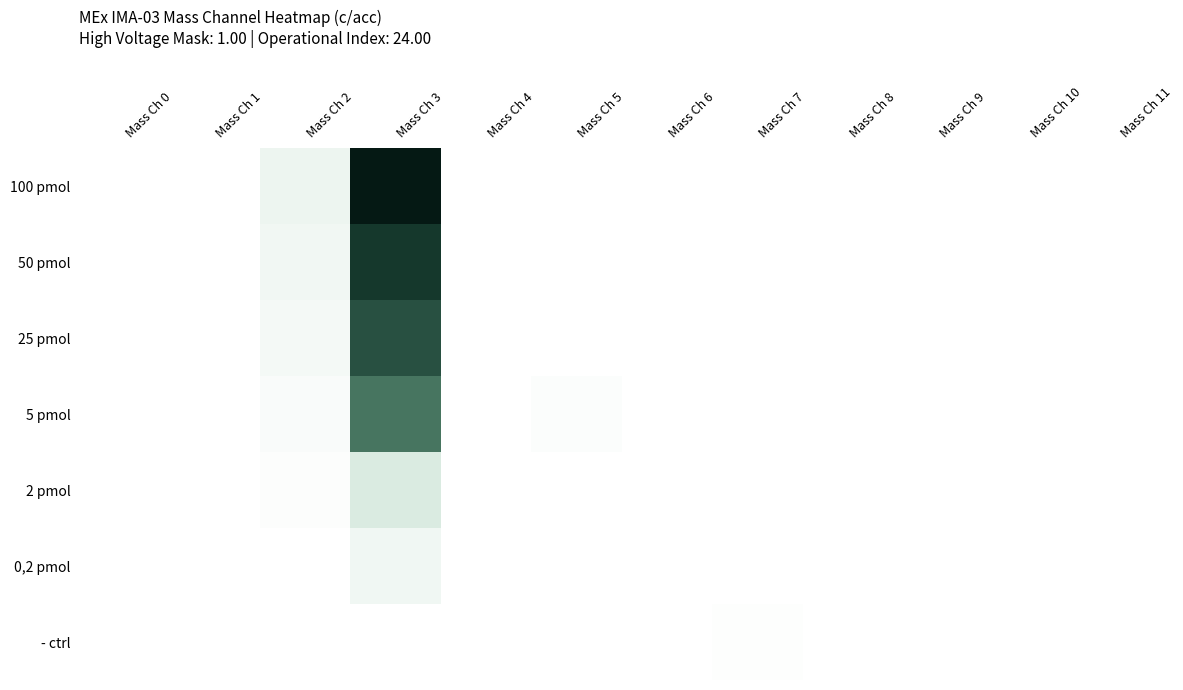

How many categories are shown in the chart?

12